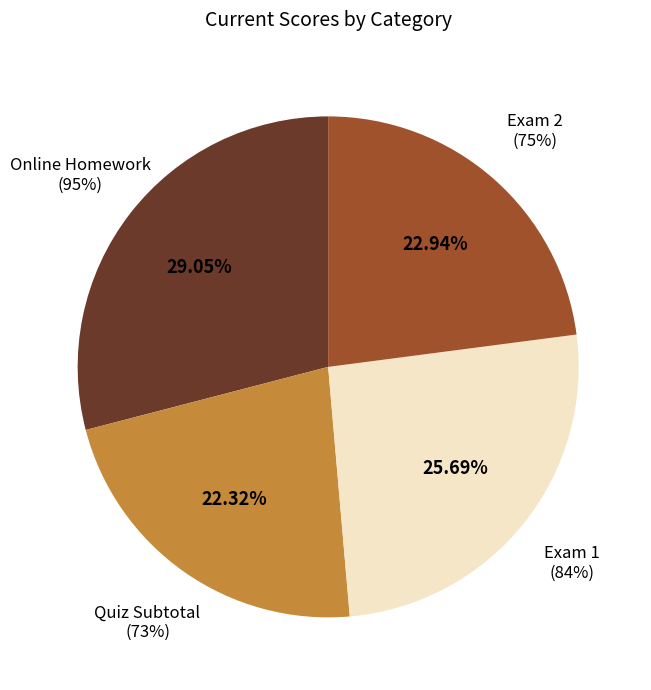

To the nearest percent, what is the combined percentage of Exam 1
(84%) and Quiz Subtotal
(73%)?

48%